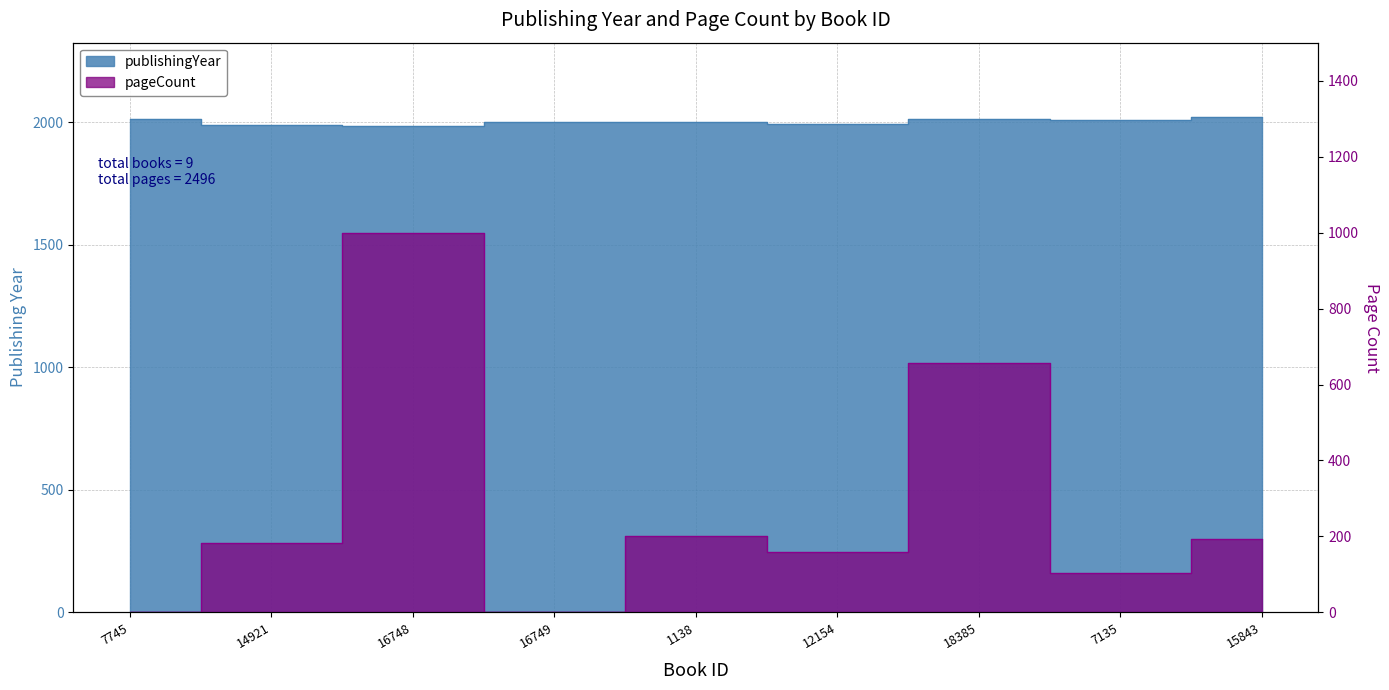

Reading left to right, extract all data points from this chart.

publishingYear: 2011	1990	1984	2000	2000	1993	2013	2008	2021
pageCount: 0	184	1000	0	202	158	656	104	192